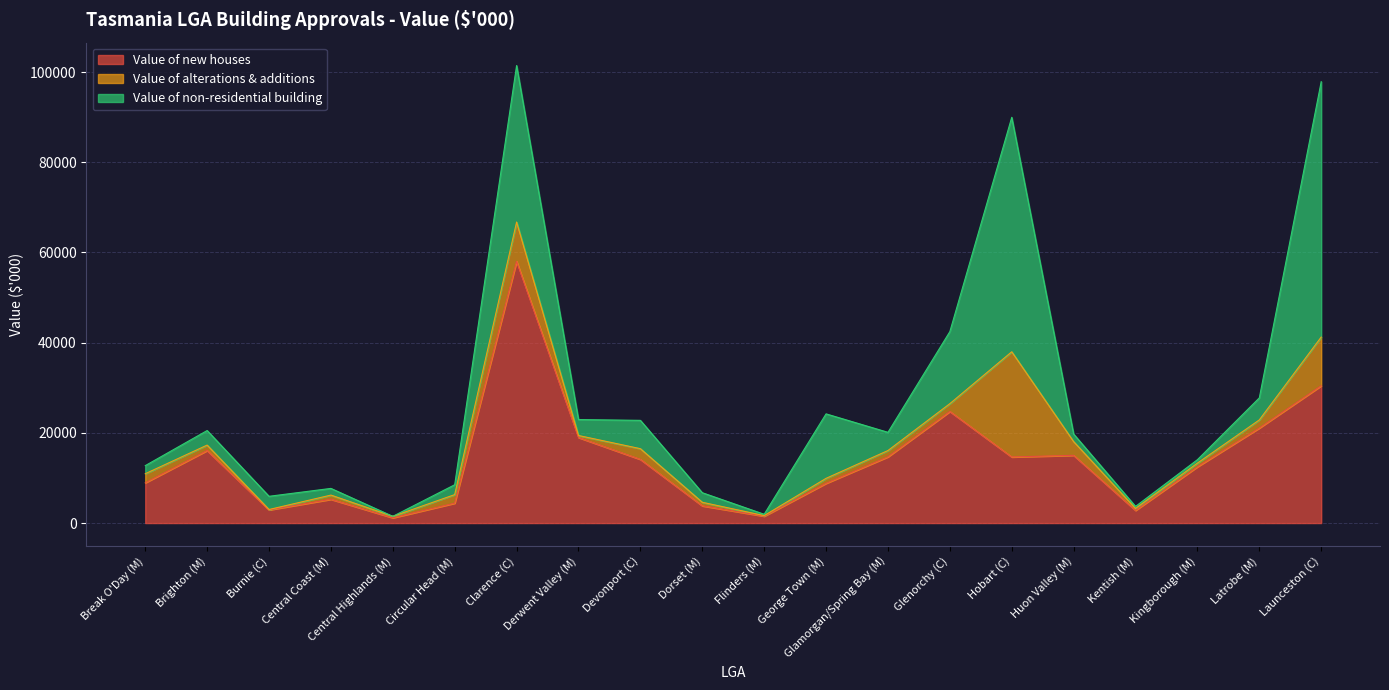

What is the average value of the Value of non-residential building series?

10462.1